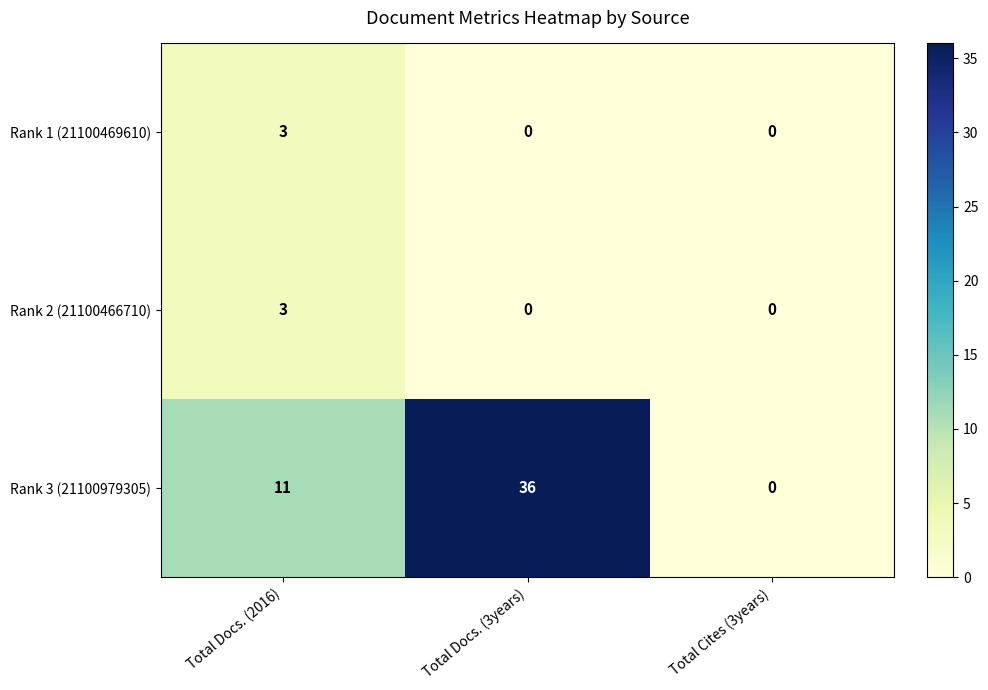

Count the number of data series in this chart.

3